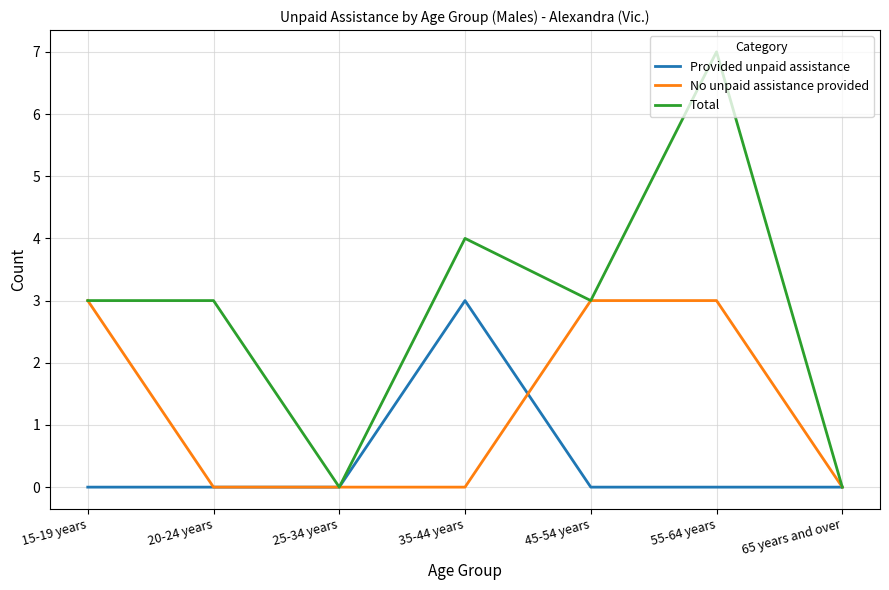

At which category is the sum across all series the highest?

55-64 years